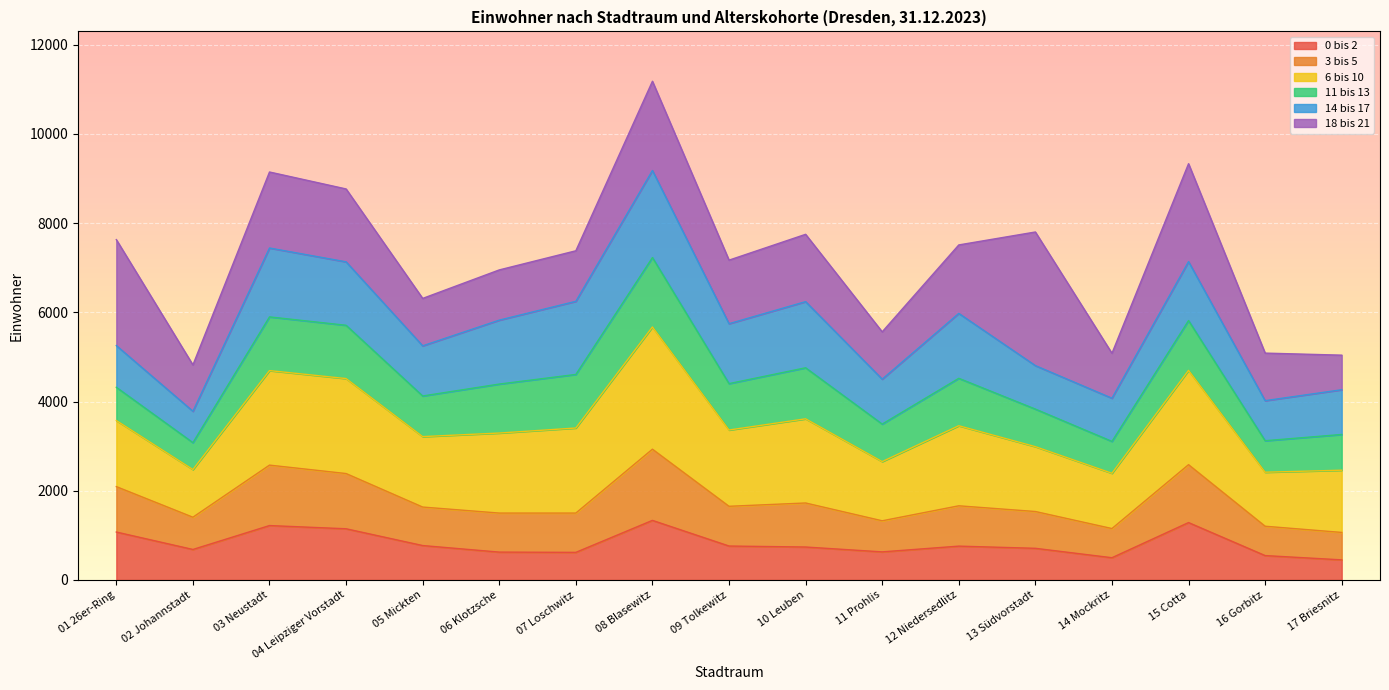

What is the approximate value of 0 bis 2 at 01 26er-Ring, to the nearest 10?

1070